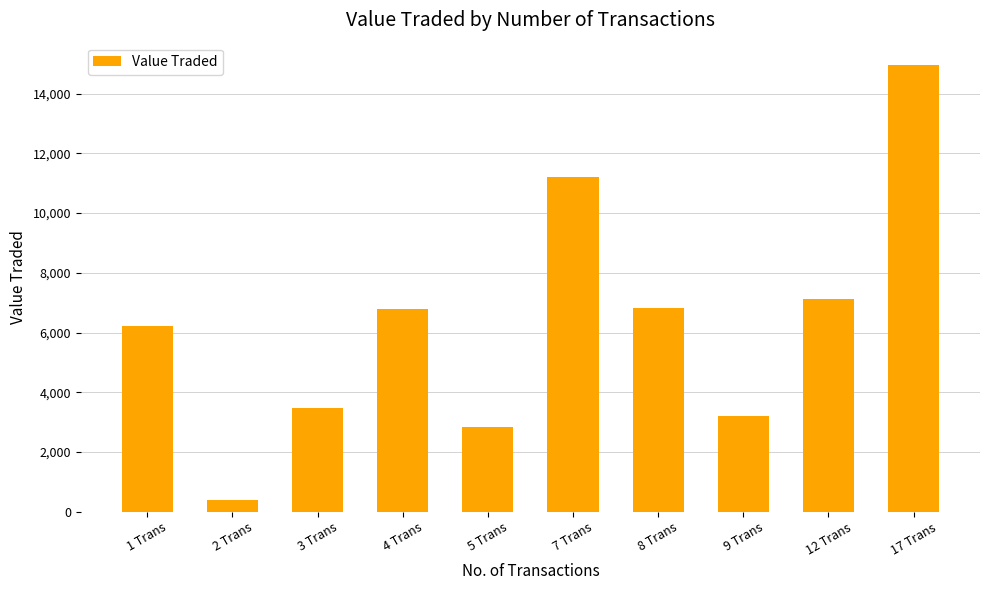

Between 12 Trans and 17 Trans, which is larger?

17 Trans